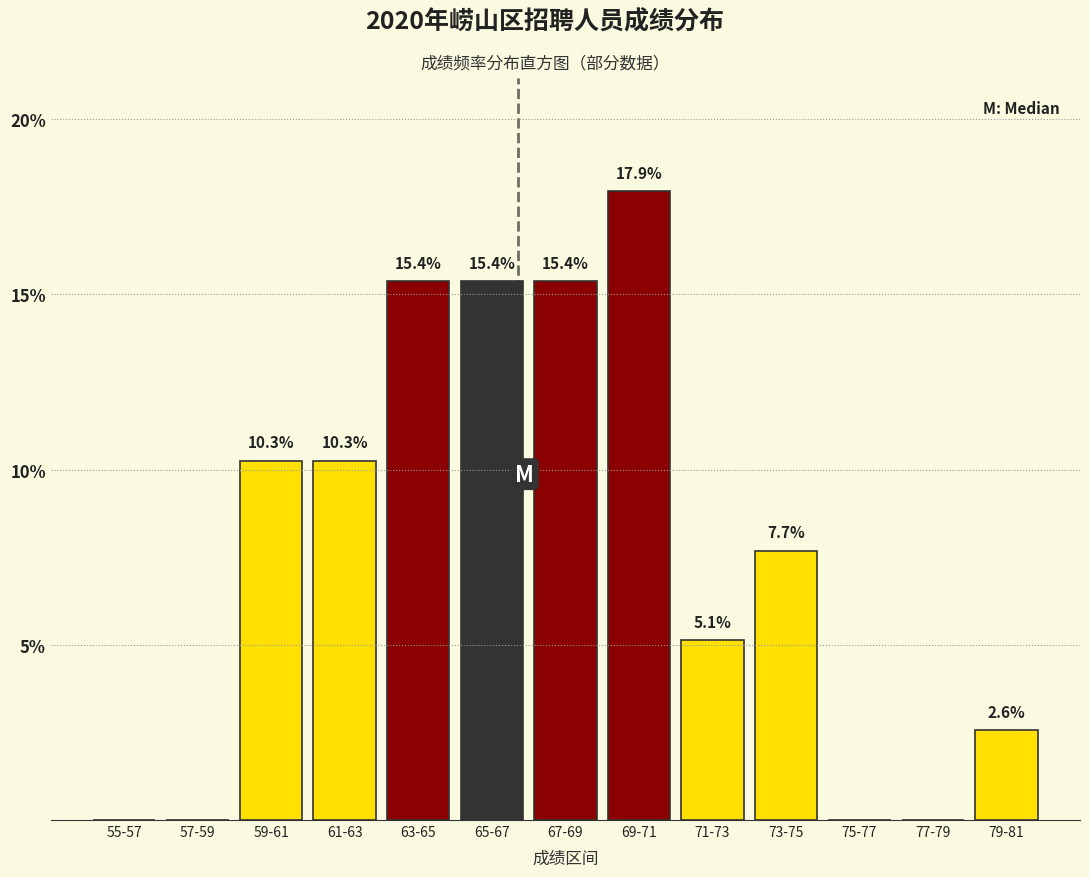

Reading left to right, what are all the values shown in this chart?

55-57=0.0	57-59=0.0	59-61=10.3	61-63=10.3	63-65=15.4	65-67=15.4	67-69=15.4	69-71=17.9	71-73=5.1	73-75=7.7	75-77=0.0	77-79=0.0	79-81=2.6